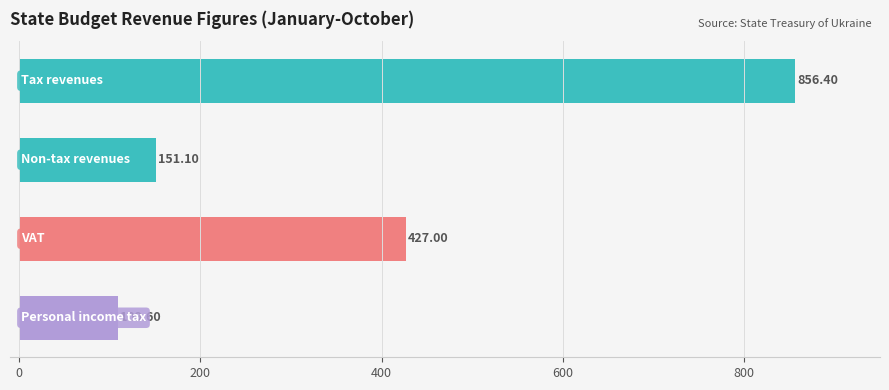

What is the sum of all values?

1544.1